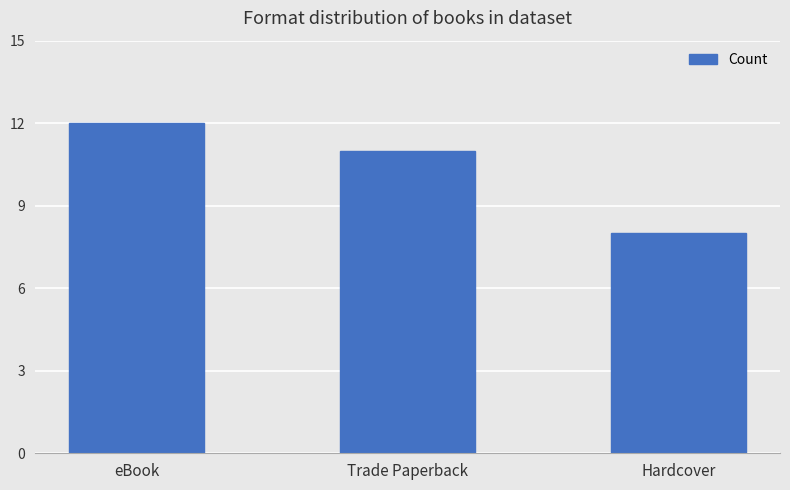

True or false: the data shows 12 at eBook.

True